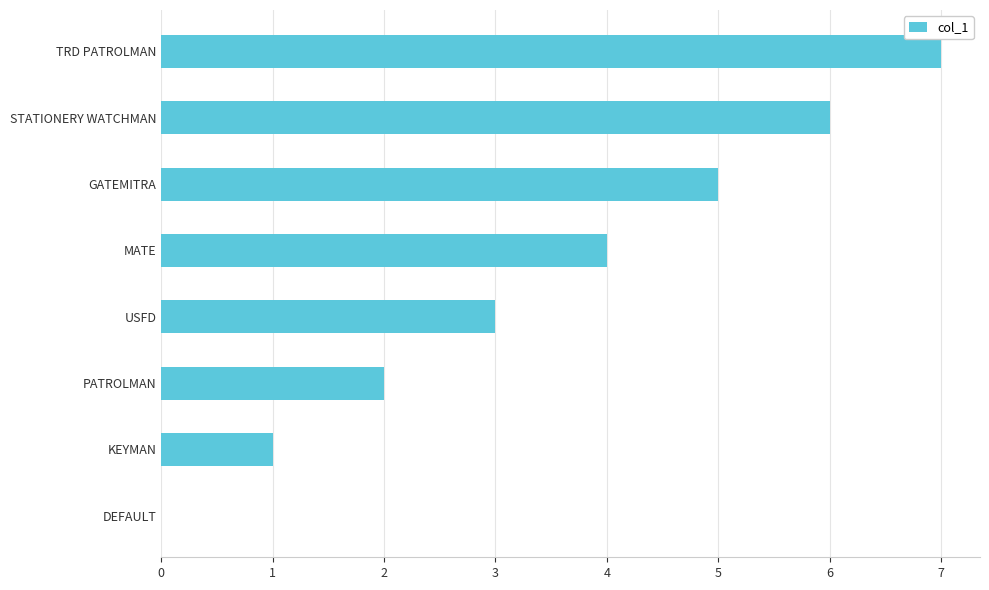

Are the bars grouped side by side (vs. stacked)?

No